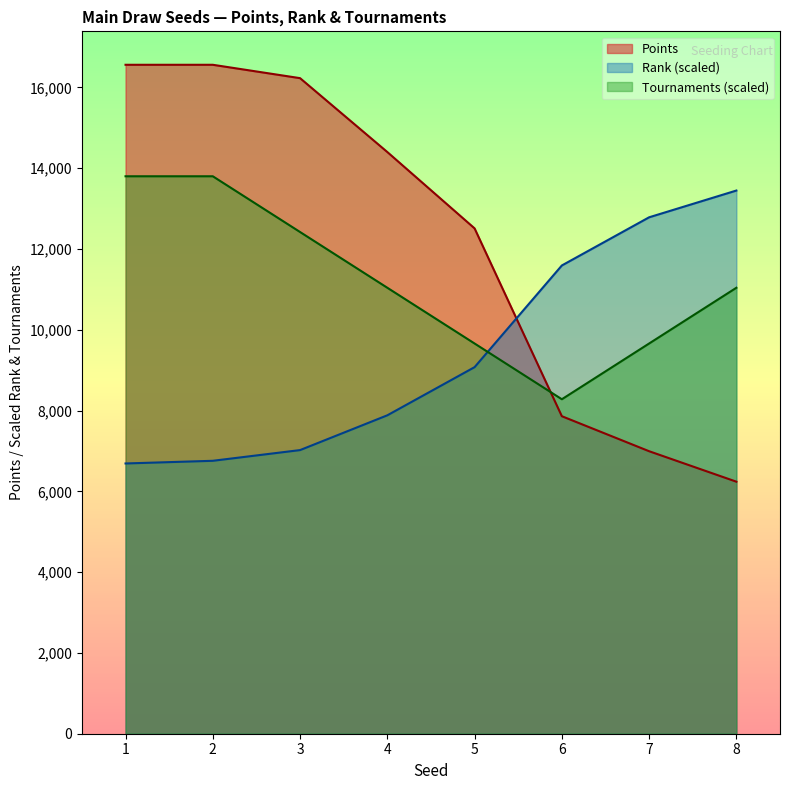

What is the minimum value shown in the chart?

6239.3